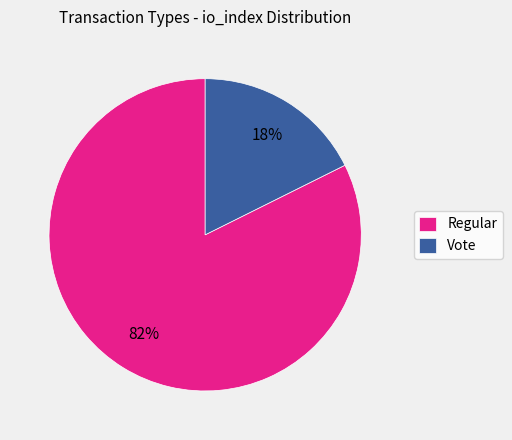

Count the number of slices in the pie.

2